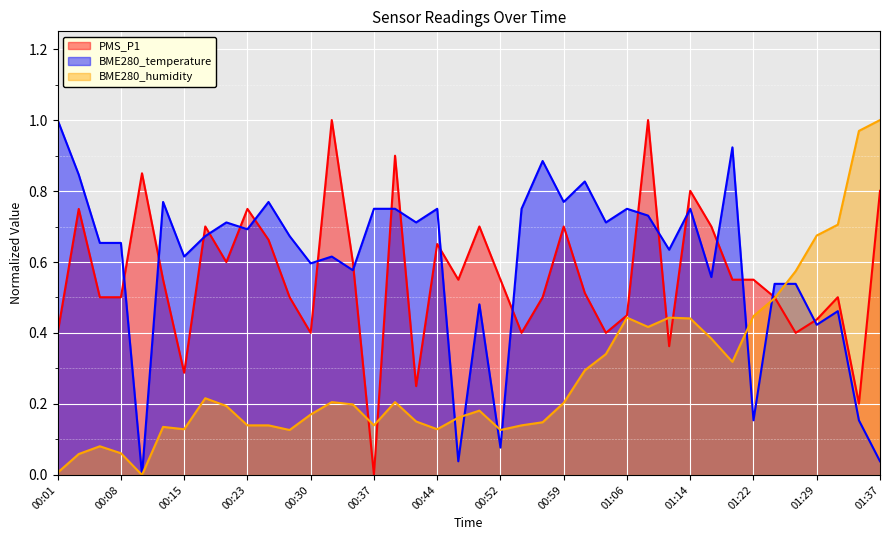

Between 01:17 and 00:03, which is larger?

00:03